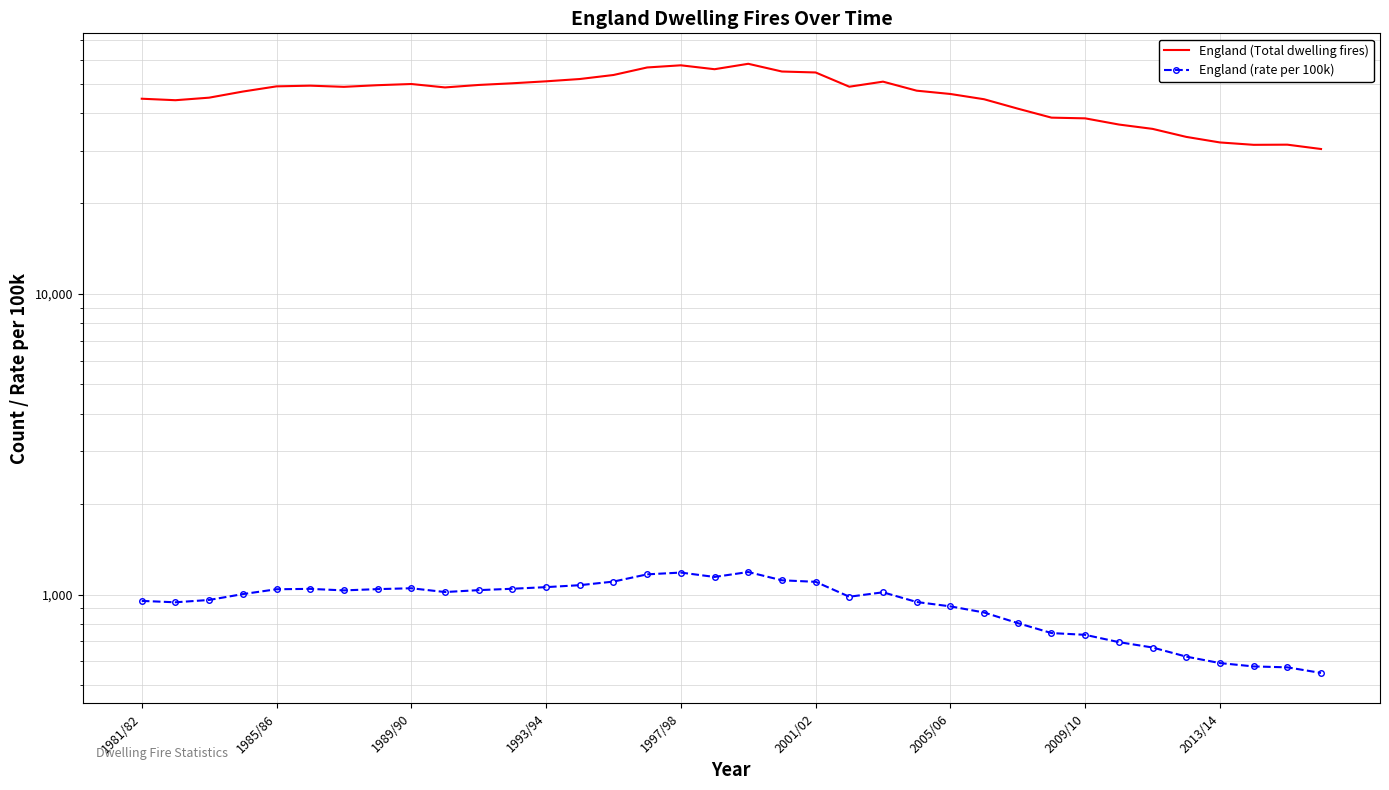

List the series in order of their peak value, lowest first.

England (rate per 100k), England (Total dwelling fires)